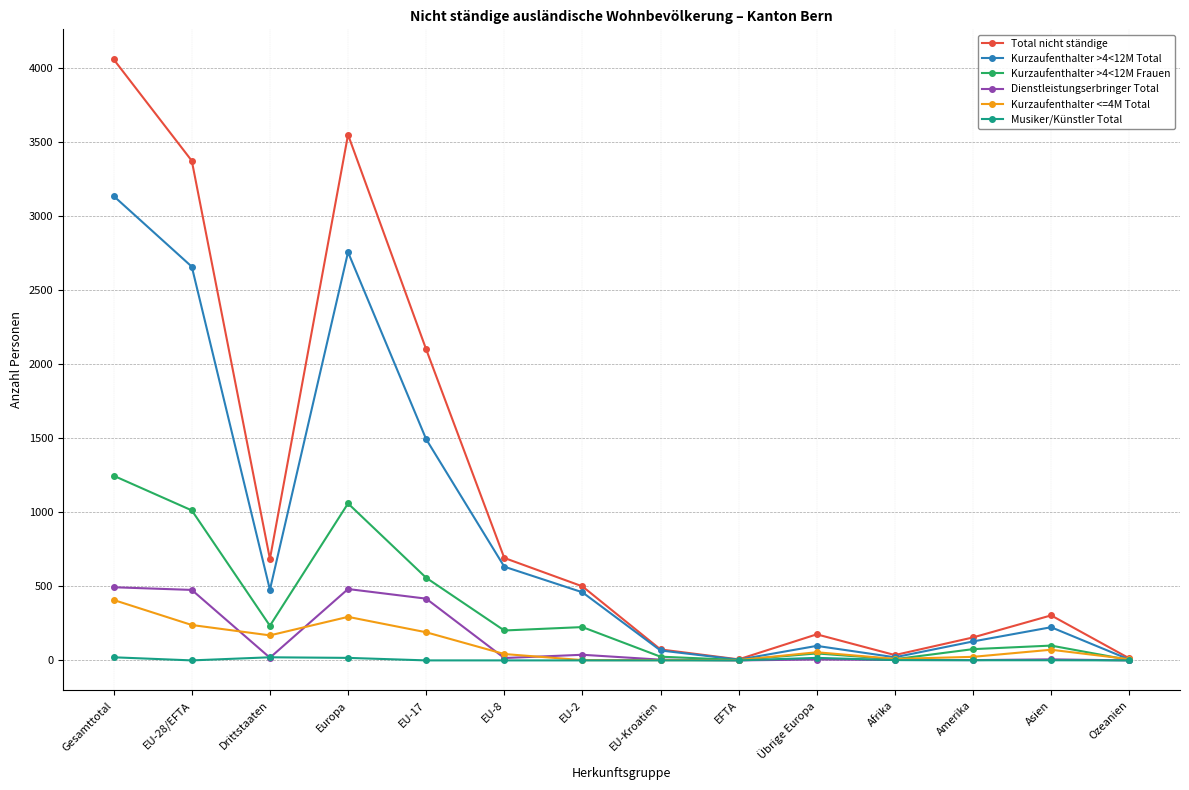

How many interior local valleys does the Kurzaufenthalter >4<12M Total series have?

3